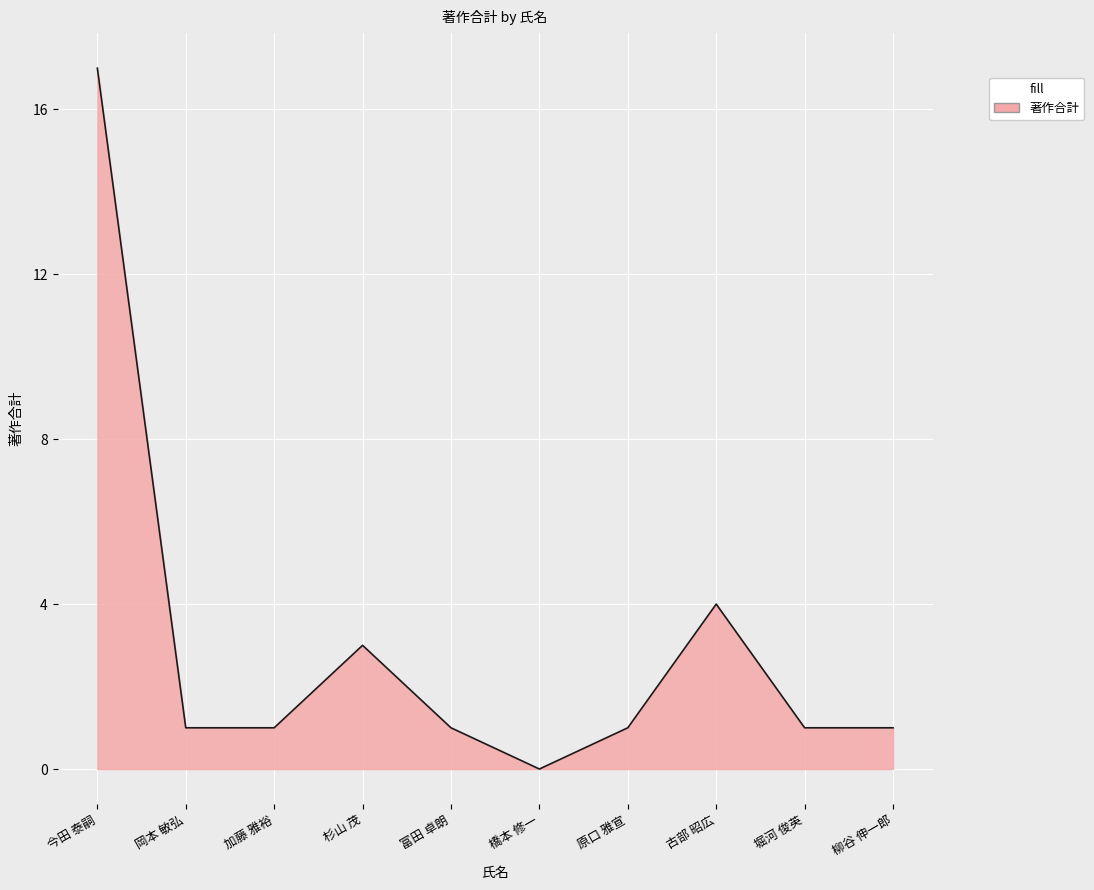

Where is the first local maximum?

杉山 茂